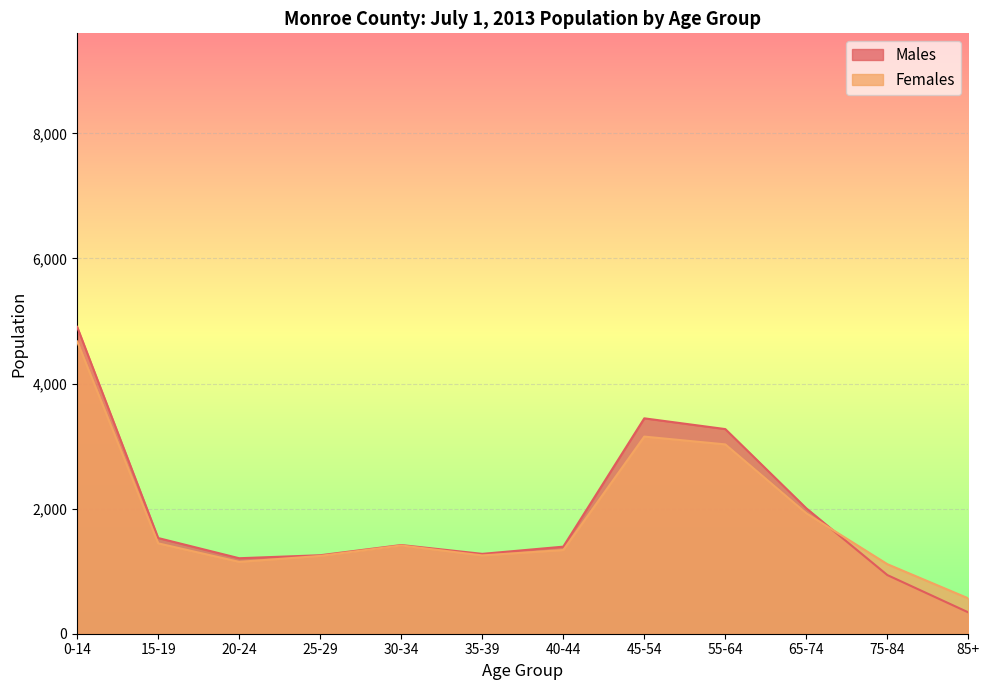

What is the label of the 6th point from the right?

40-44